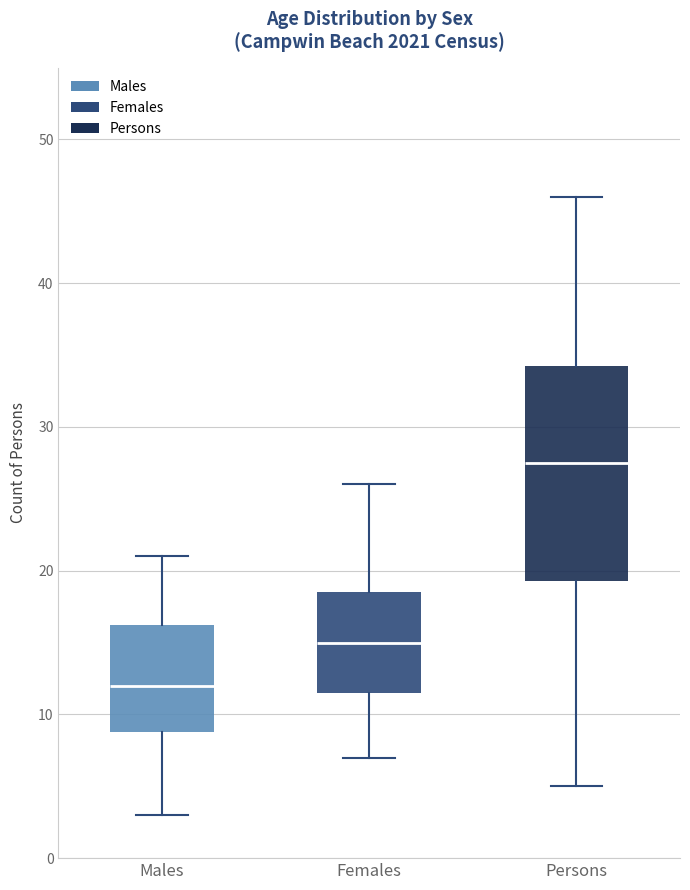

Reading left to right, transcribe this box plot: for each box, give where its median line is, the range the box spans, and where its two whiskers end, as read against the y-axis. The values are not printed on the chart, so give them approximately, as read against the axis.

Males: median 12, box 9 to 16, whiskers 3 to 21
Females: median 15, box 12 to 19, whiskers 7 to 26
Persons: median 28, box 19 to 34, whiskers 5 to 46